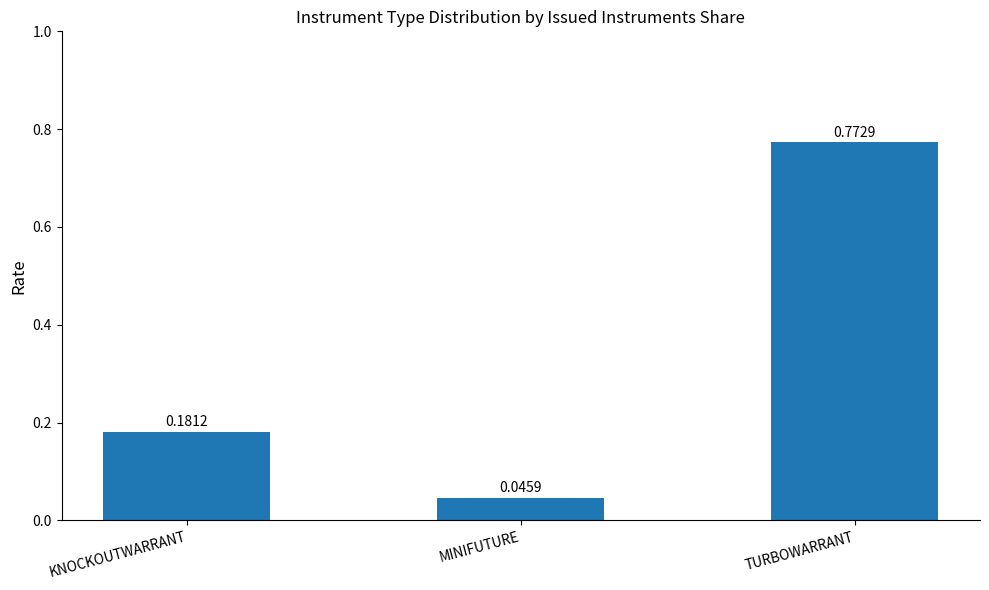

What is the label of the 1st bar from the right?

TURBOWARRANT